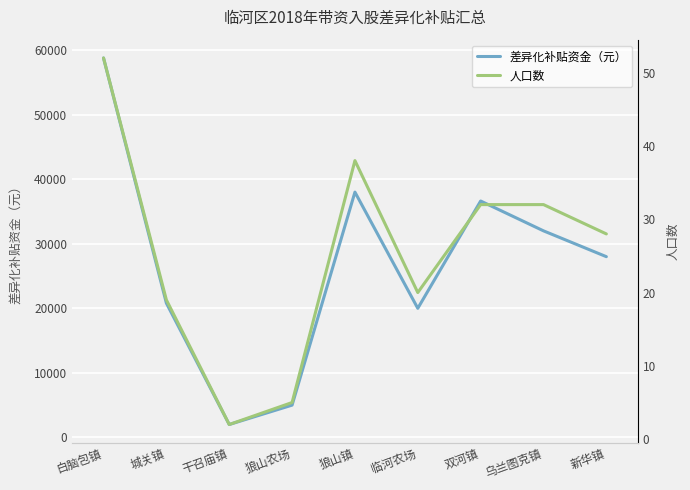

How many values in the 差异化补贴资金（元） series are below 28000?

4